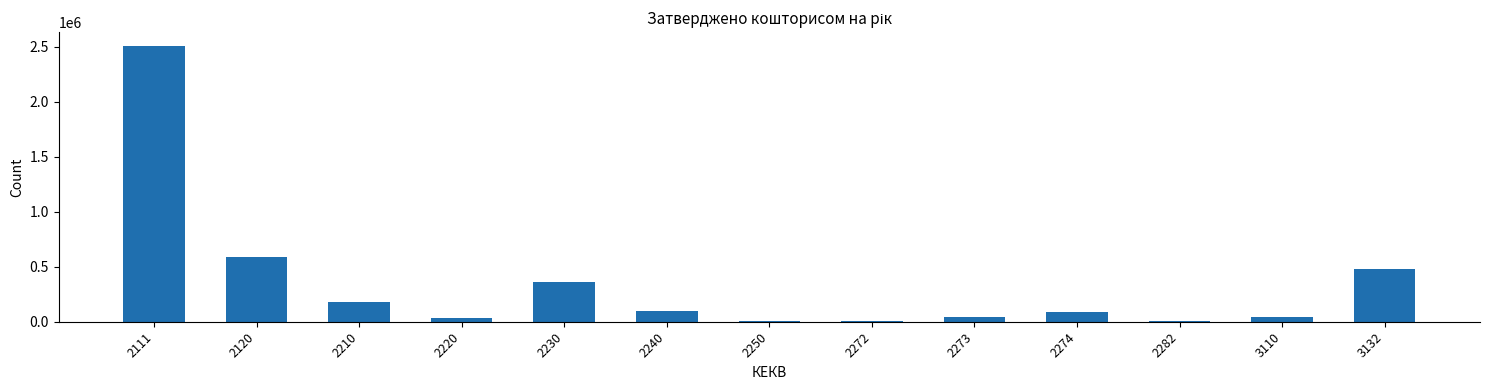

What is the greatest value displayed?

2509108